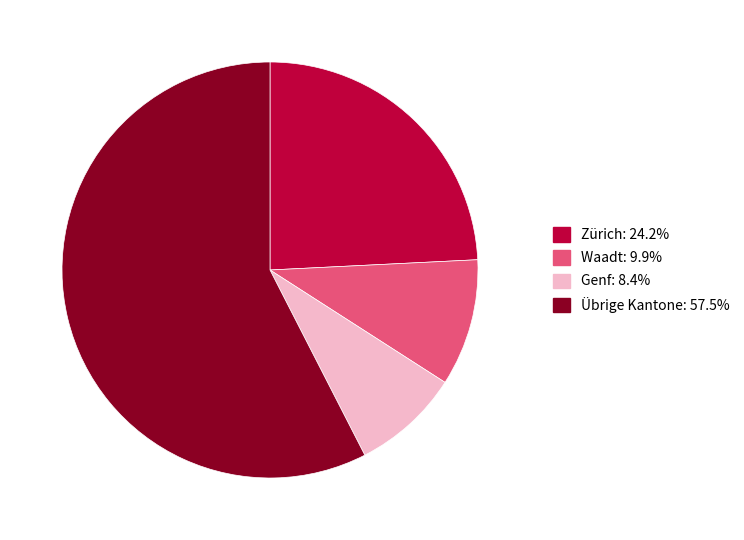

Count the number of slices in the pie.

4